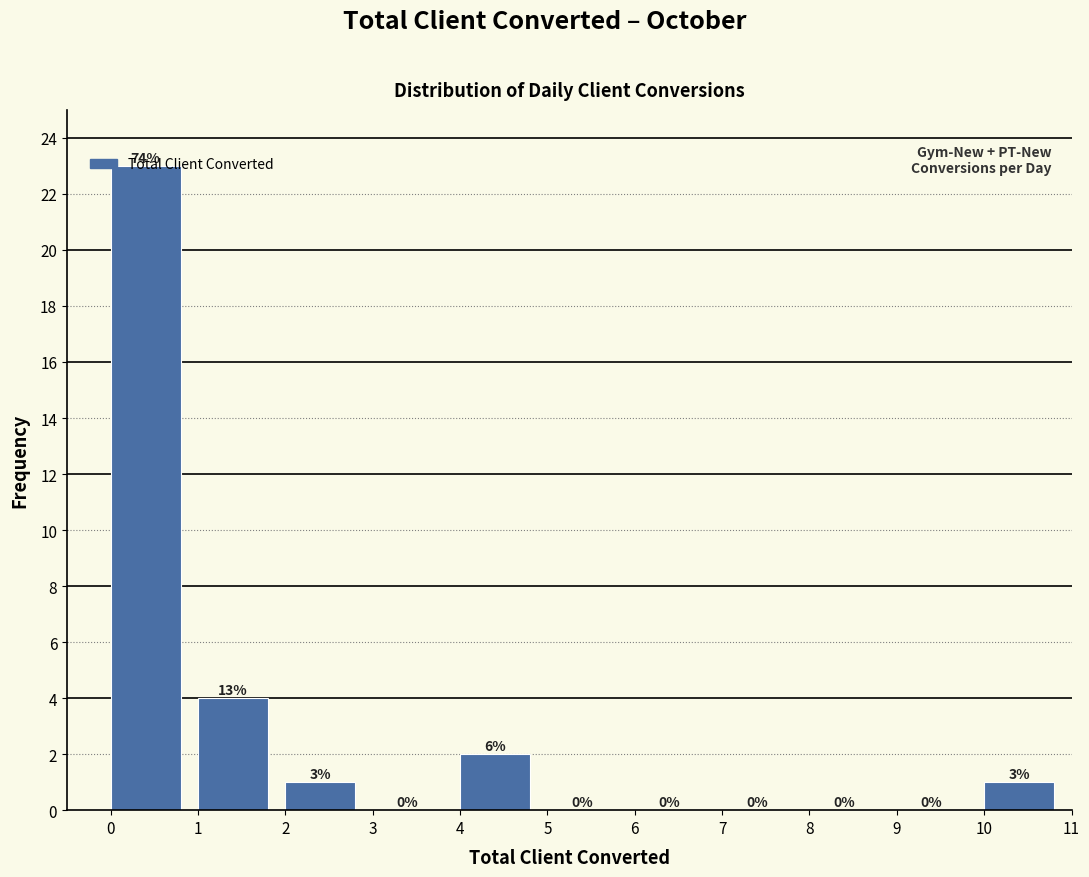

Over which range of the x-axis is the bar tallest?

0 to 1